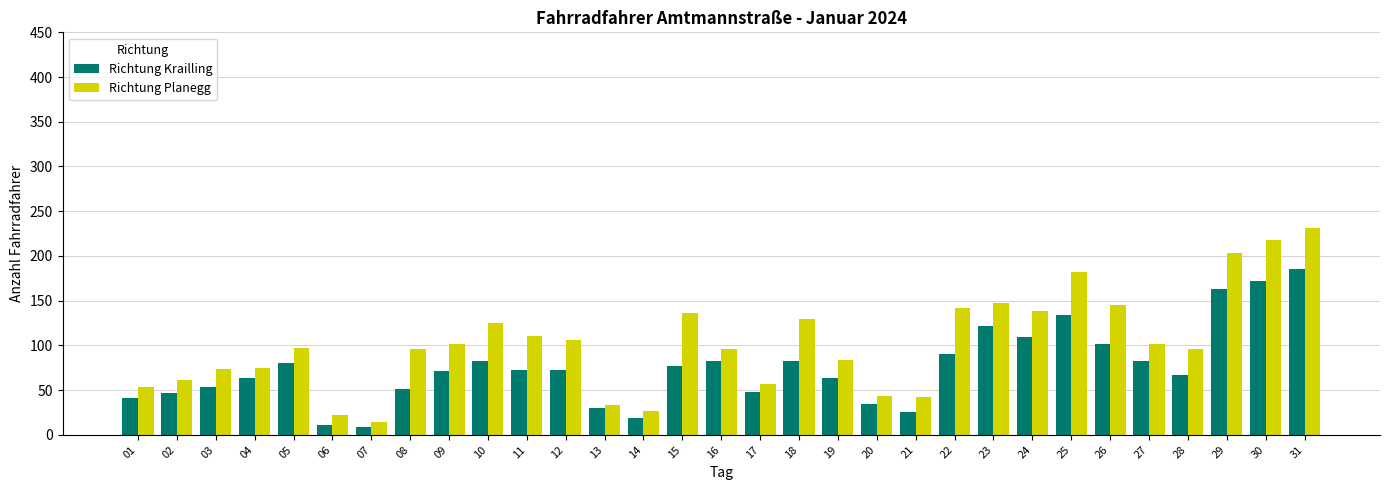

Which series has the largest total across all categories?

Richtung Planegg